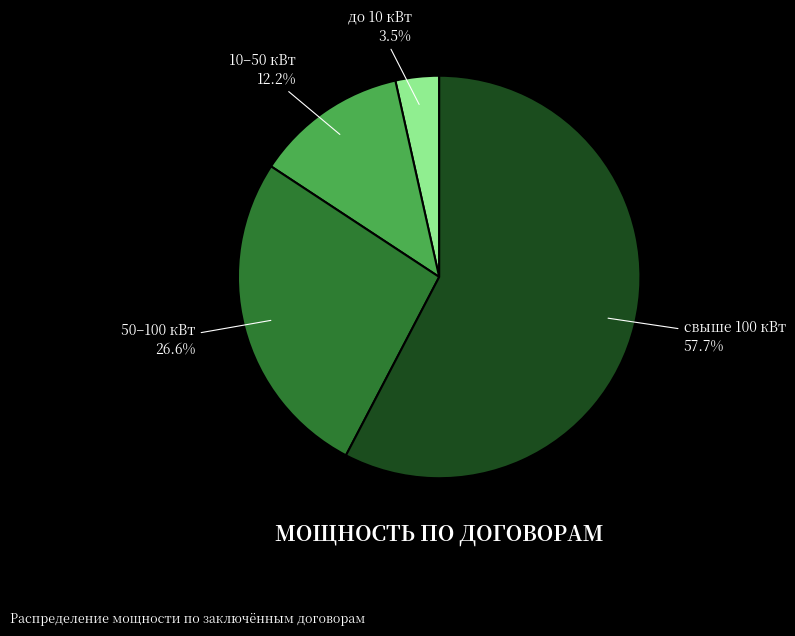

Is the sum of 10–50 кВт and до 10 кВт greater than half?

No